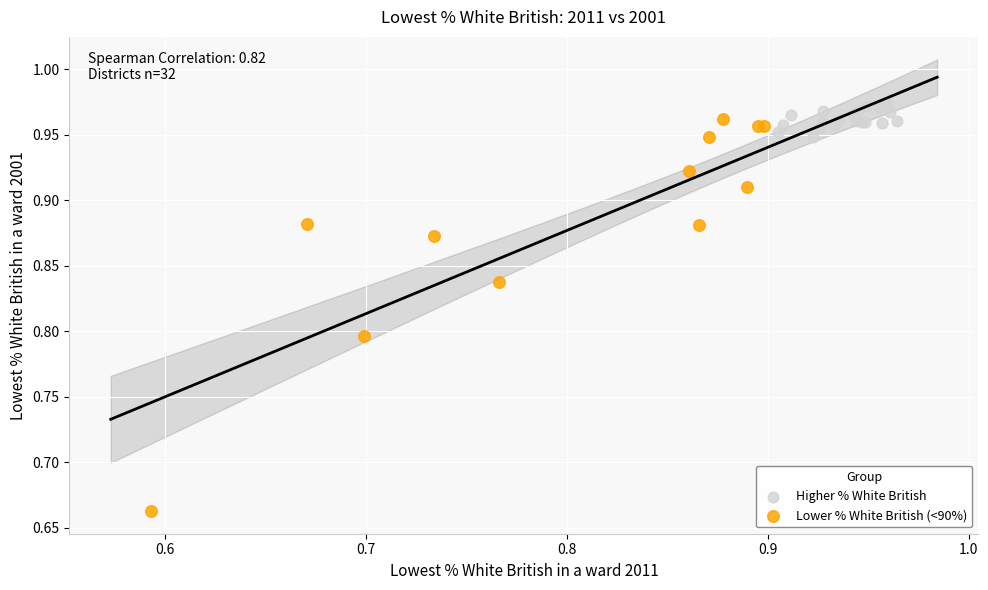

Which series reaches the minimum Y coordinate?

Lower % White British (<90%)